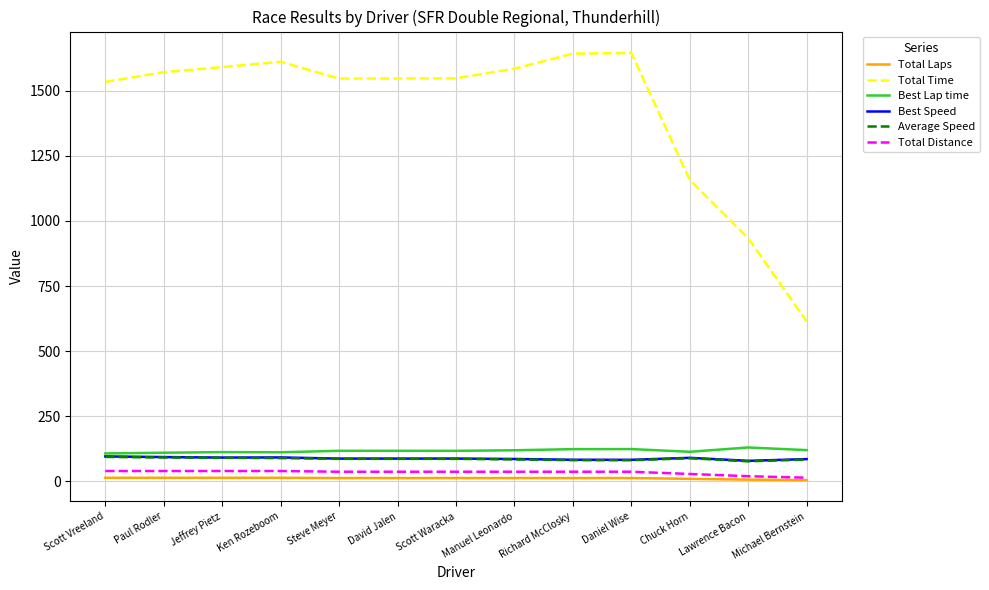

What position from the left is Scott Waracka?

7